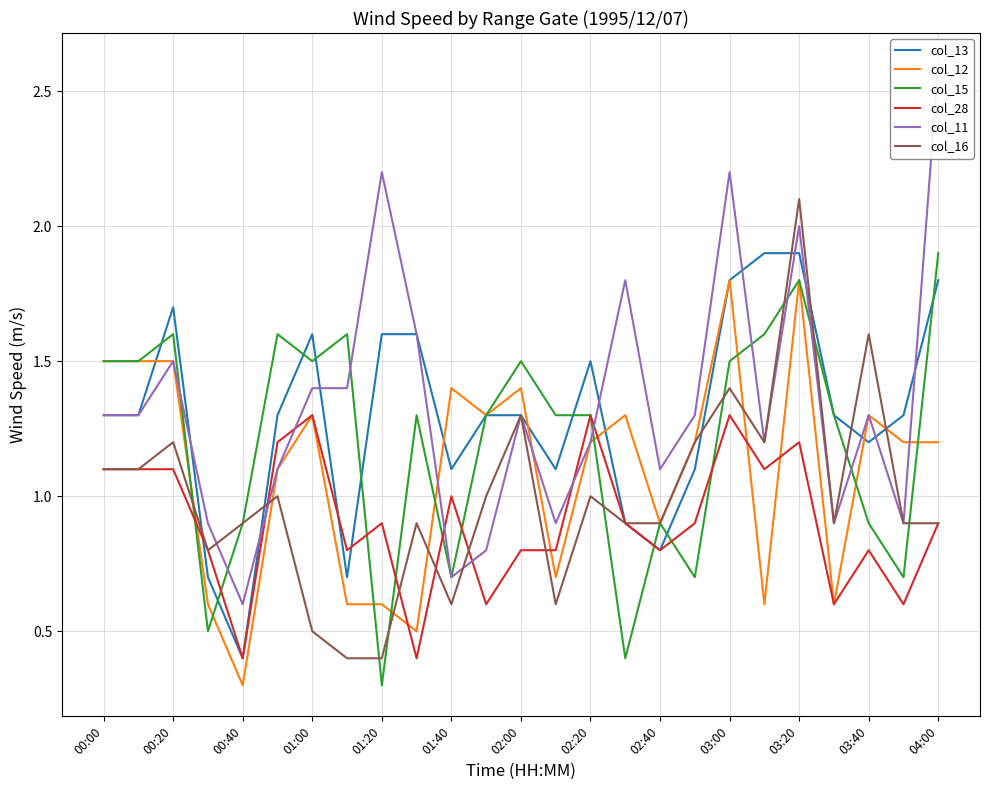

What is the lowest value of the col_16 series?

0.4